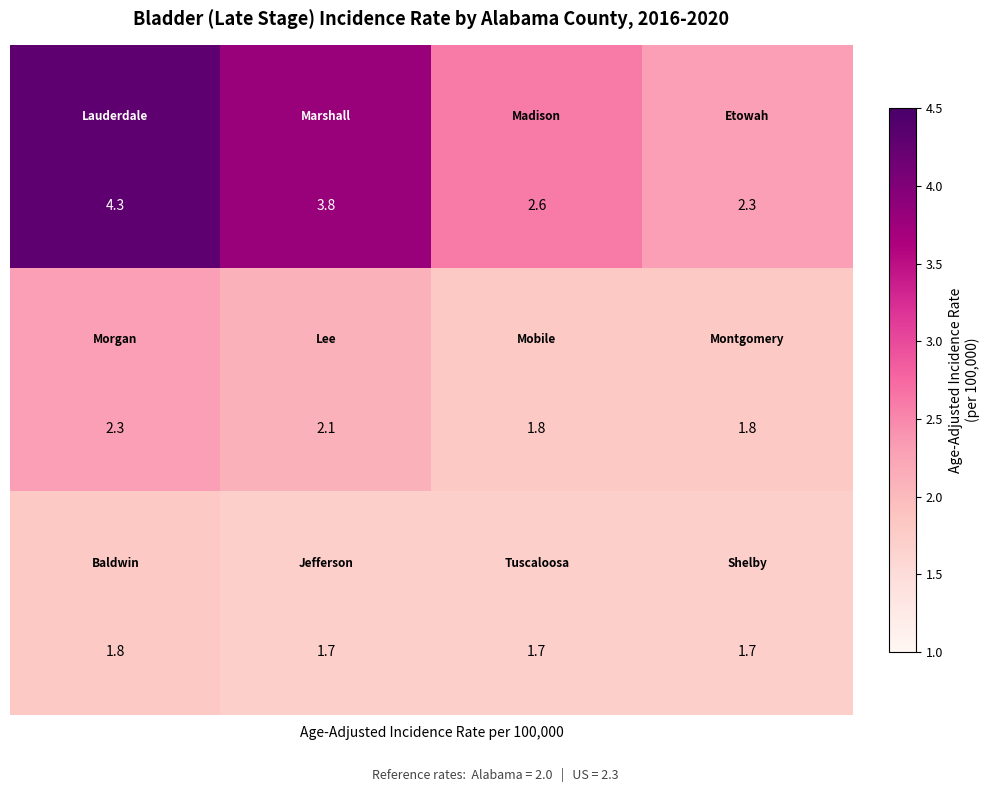

What is the greatest value displayed?

4.3